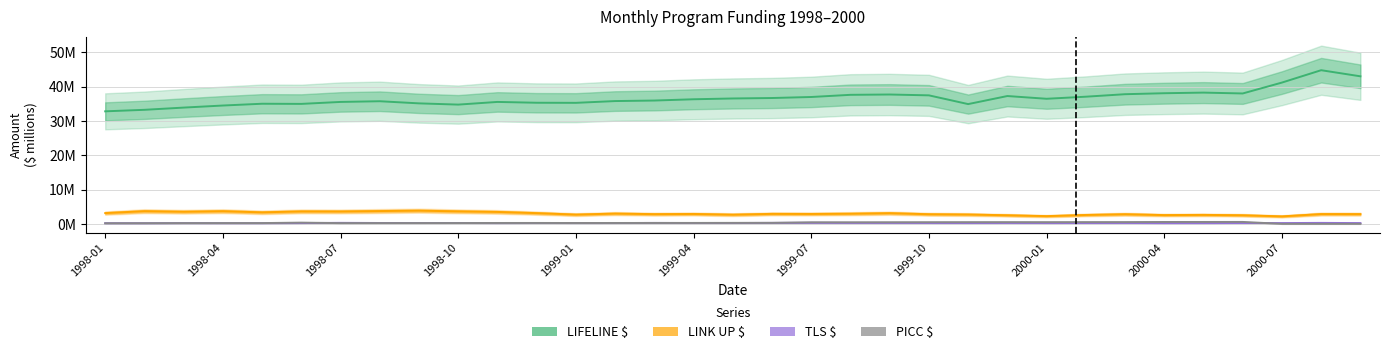

What is the lowest value of the LIFELINE $ series?

32.8